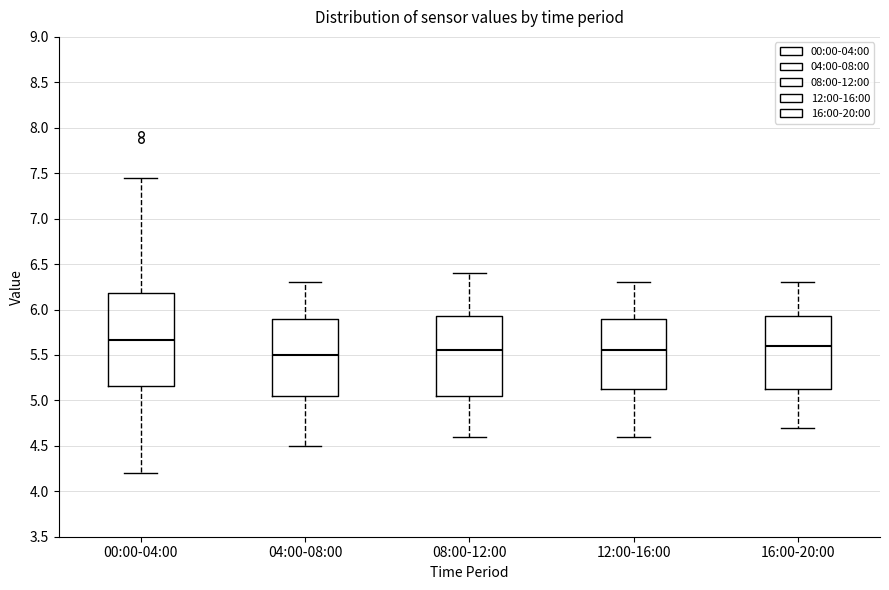

Reading left to right, read every box against the y-axis: the position of its median line, the range the box covers, and the ends of its whiskers. The values are not printed on the chart, so give them approximately, as read against the axis.

00:00-04:00: median 5.65, box 5.15 to 6.20, whiskers 4.20 to 7.45
04:00-08:00: median 5.50, box 5.05 to 5.90, whiskers 4.50 to 6.30
08:00-12:00: median 5.55, box 5.05 to 5.95, whiskers 4.60 to 6.40
12:00-16:00: median 5.55, box 5.15 to 5.90, whiskers 4.60 to 6.30
16:00-20:00: median 5.60, box 5.15 to 5.95, whiskers 4.70 to 6.30